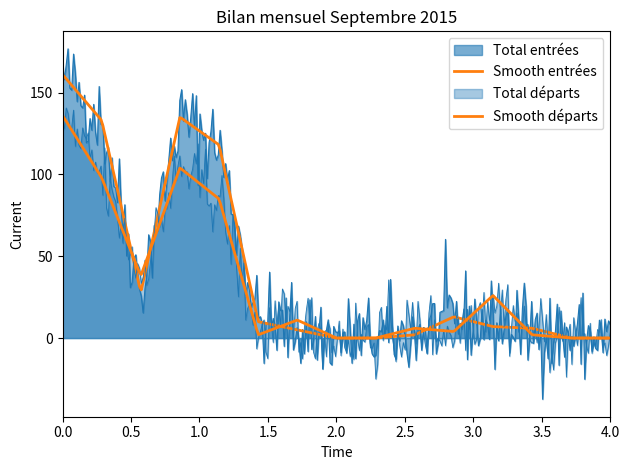

After their last crossing, which series has the higher values: Total entrées or Total départs?

Total entrées